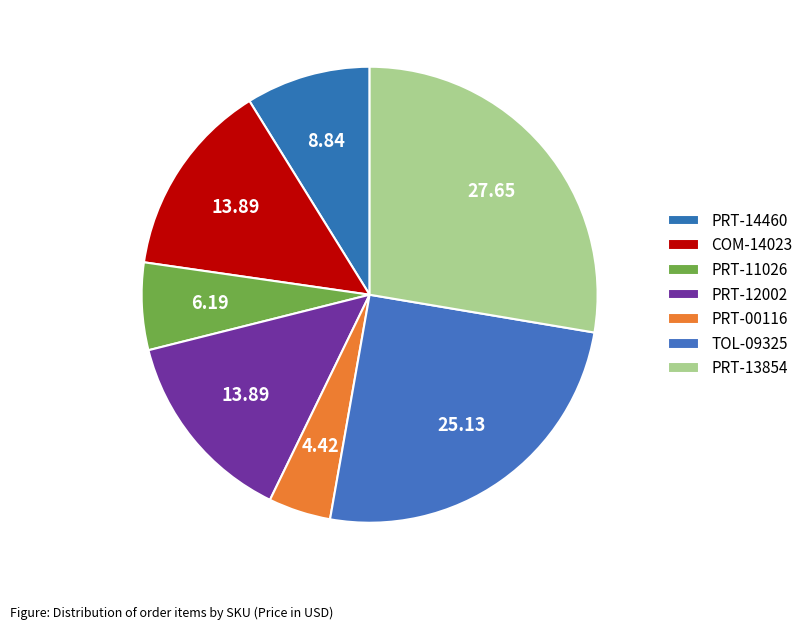

What is the change in value from PRT-14460 to PRT-13854?

+7.4